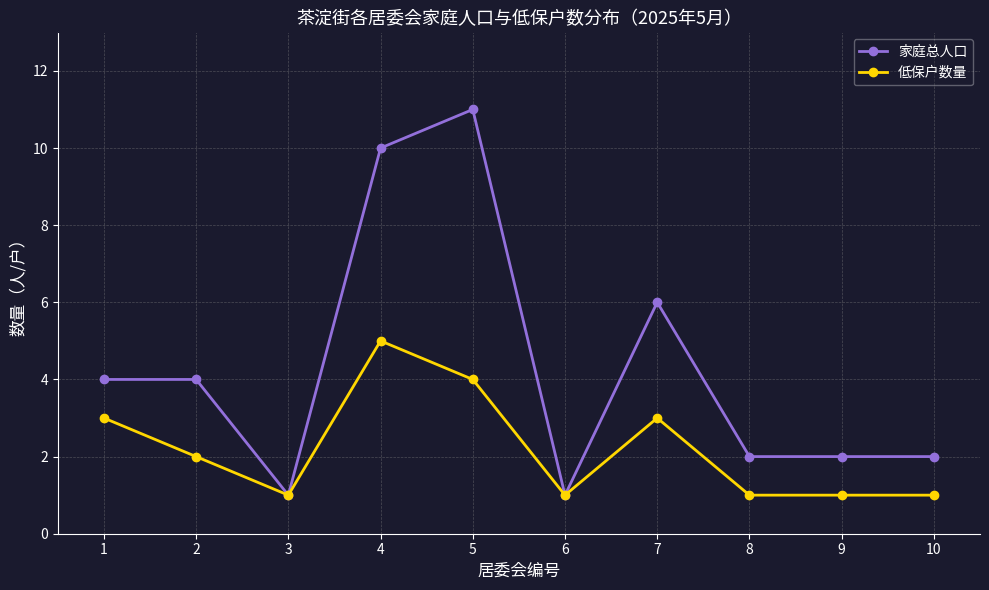

Reading left to right, extract all data points from this chart.

家庭总人口: 4	4	1	10	11	1	6	2	2	2
低保户数量: 3	2	1	5	4	1	3	1	1	1